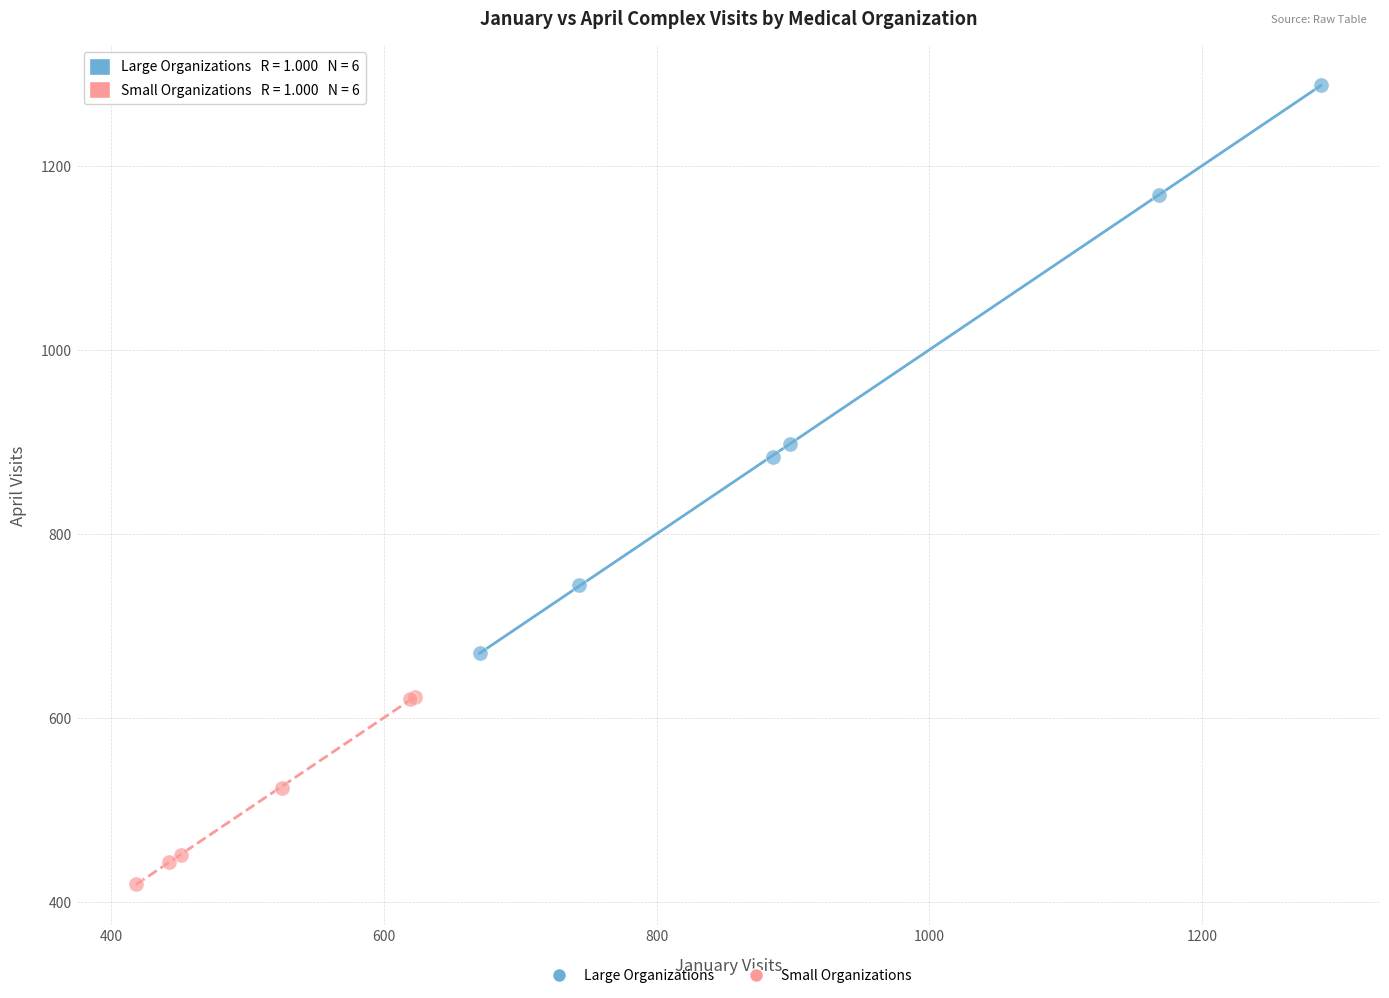

Which series contains the lowest Y value?

Small Organizations